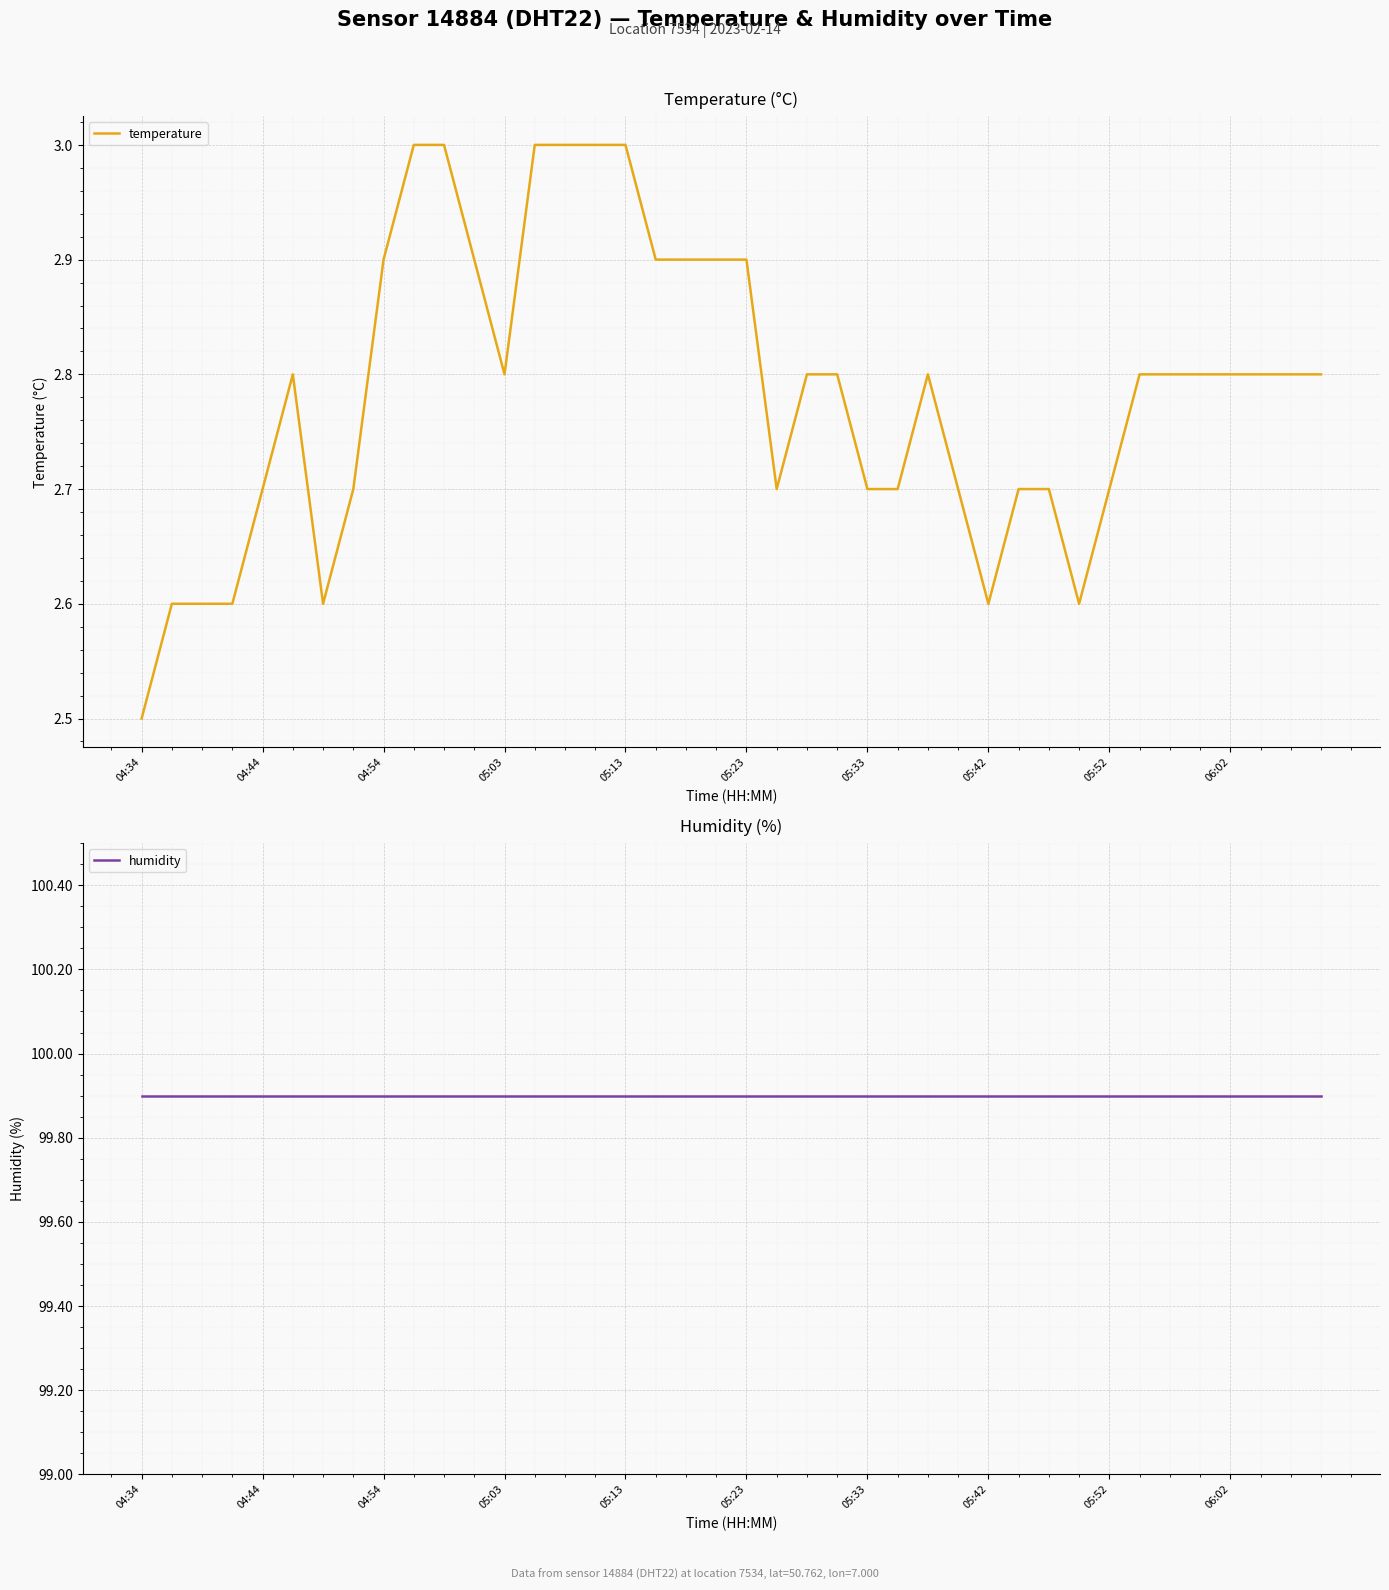

What is the average value of the humidity series?

99.9